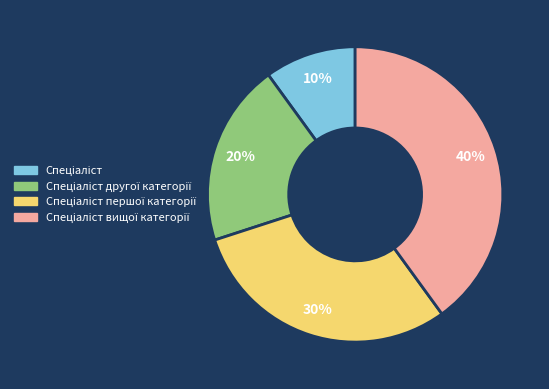

Does any single category account for the majority?

No